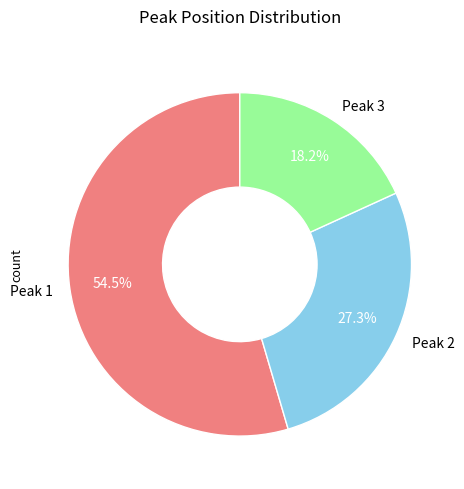

How many slices are in this pie chart?

3